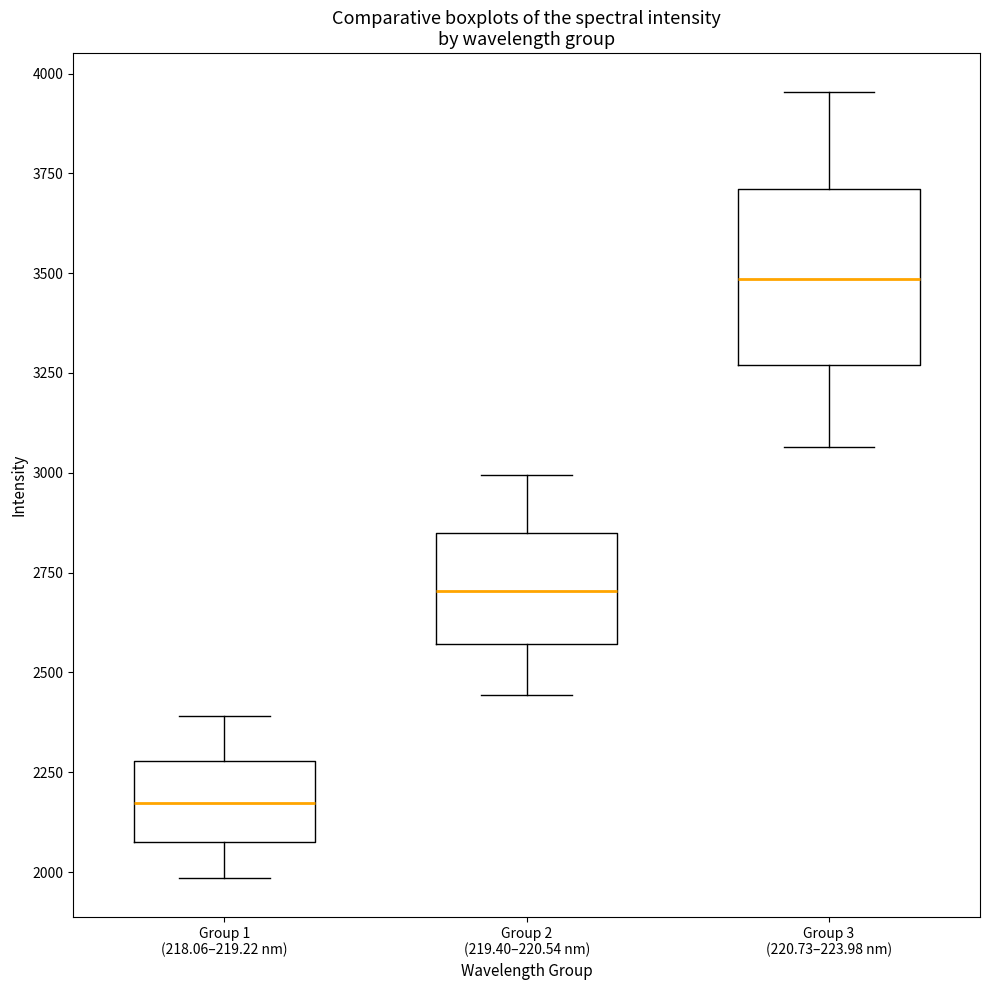

Which box is the tallest, from its lower edge to its upper edge?

Group 3 (220.73–223.98 nm)